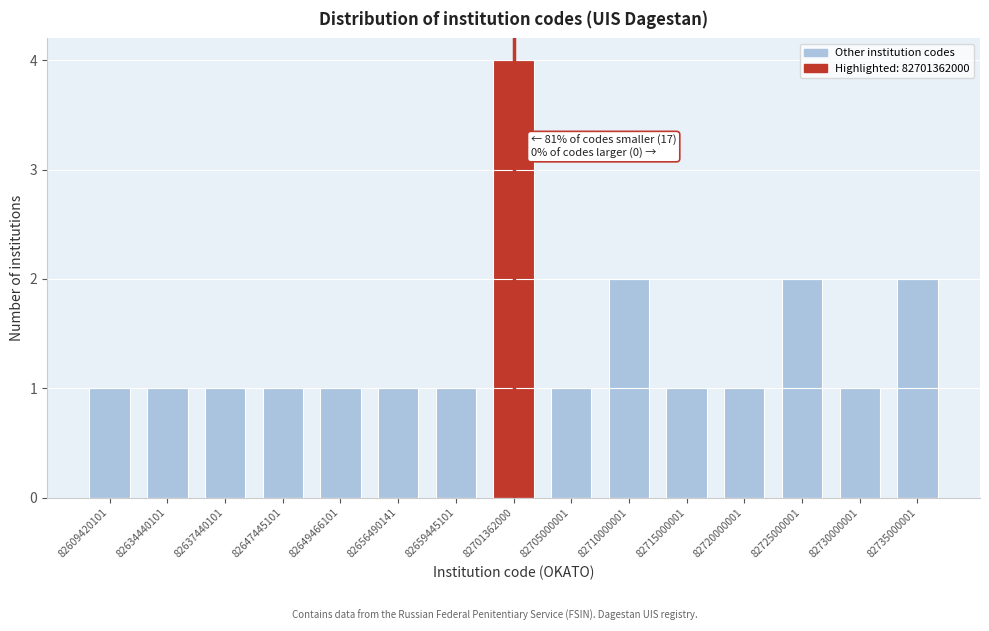

Reading left to right, list all the values displayed in this chart.

82609420101=1	82634440101=1	82637440101=1	82647445101=1	82649466101=1	82656490141=1	82659445101=1	82701362000=4	82705000001=1	82710000001=2	82715000001=1	82720000001=1	82725000001=2	82730000001=1	82735000001=2